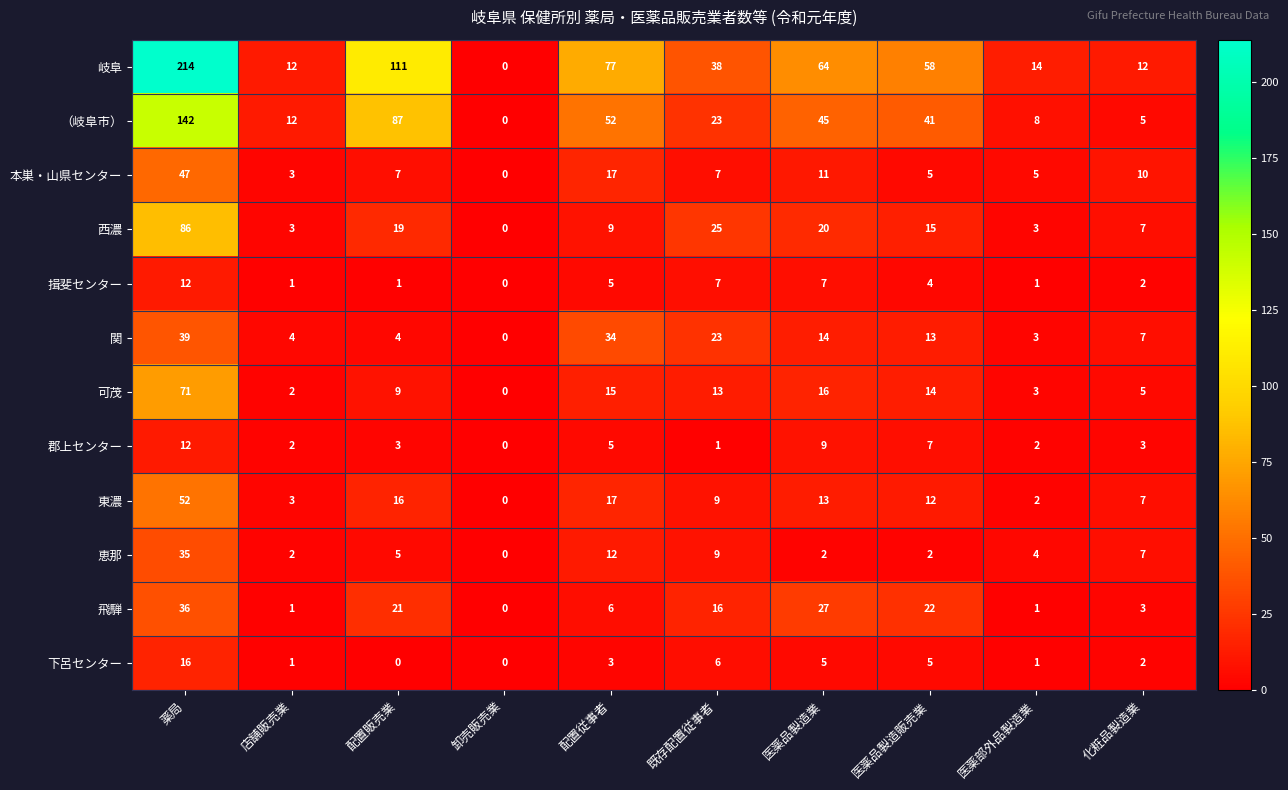

What is the difference between the maximum and minimum values in the 恵那 series?

35